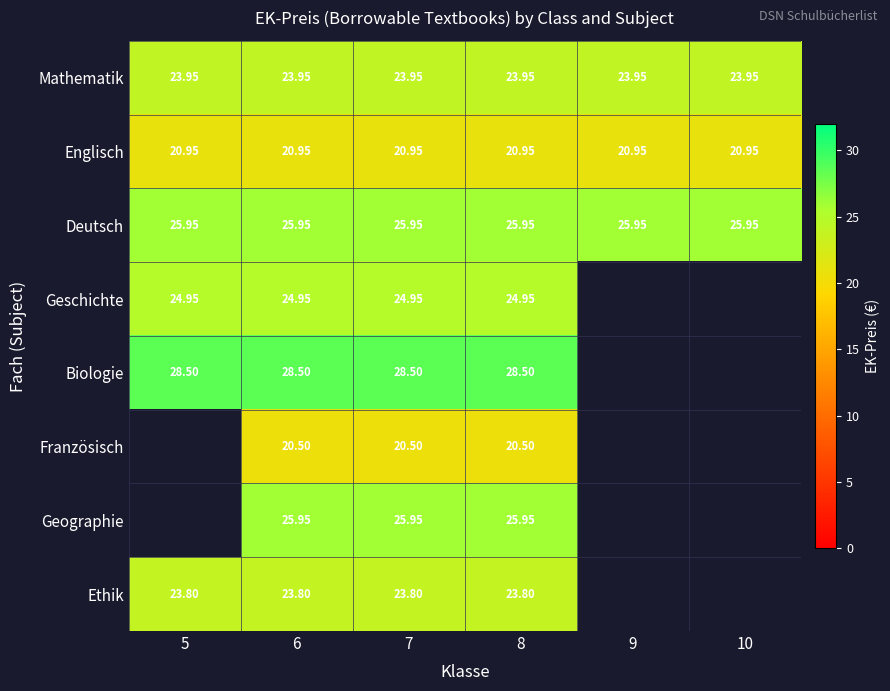

True or false: Biologie has a value of 28.5 at 7.

True